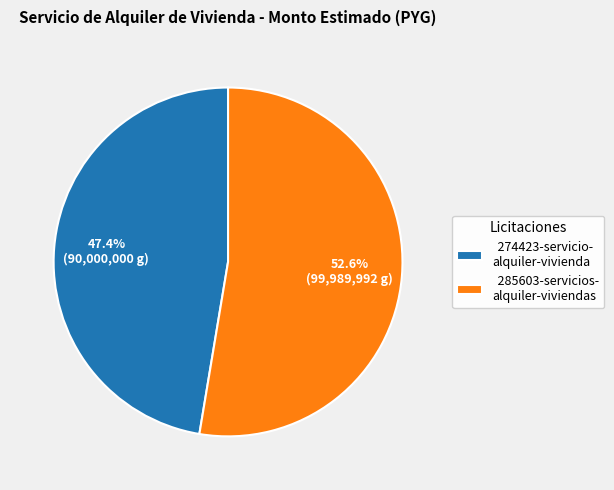

Approximately how many times larger is the value at 285603-servicios- alquiler-viviendas compared to 274423-servicio- alquiler-vivienda?

1.1